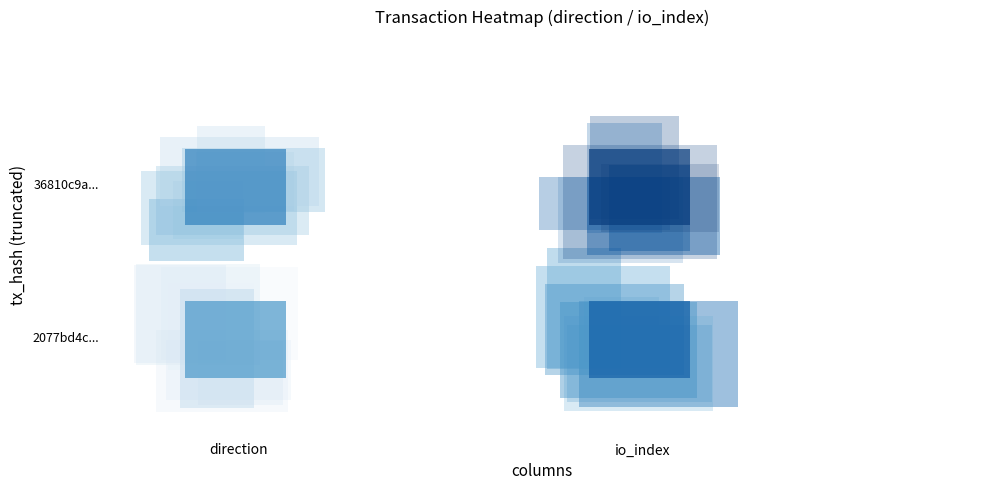

What is the difference between the 36810c9aa0f61ba831b2ca21dc9171d77574c42 values at 1 and -1?

6